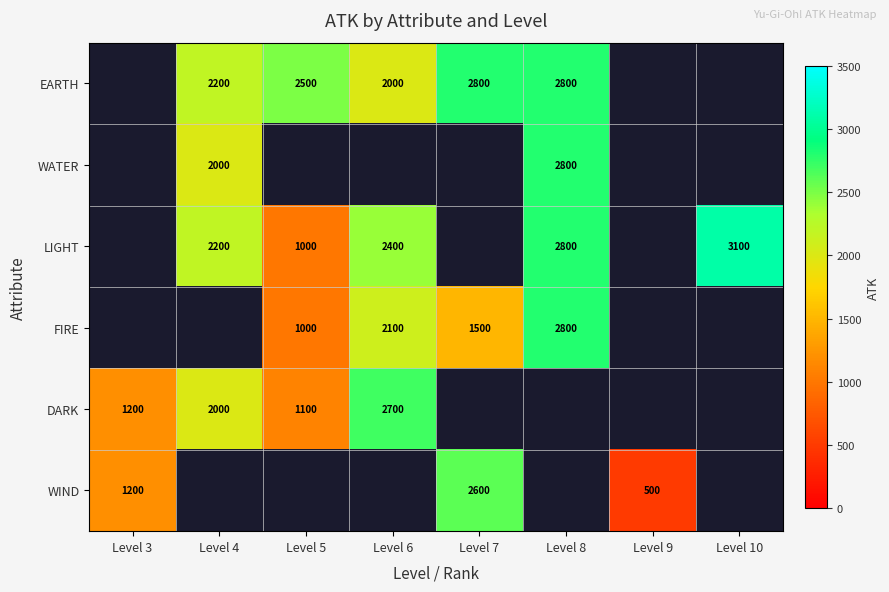

Which has a higher value, Level 9 or Level 6?

Level 6